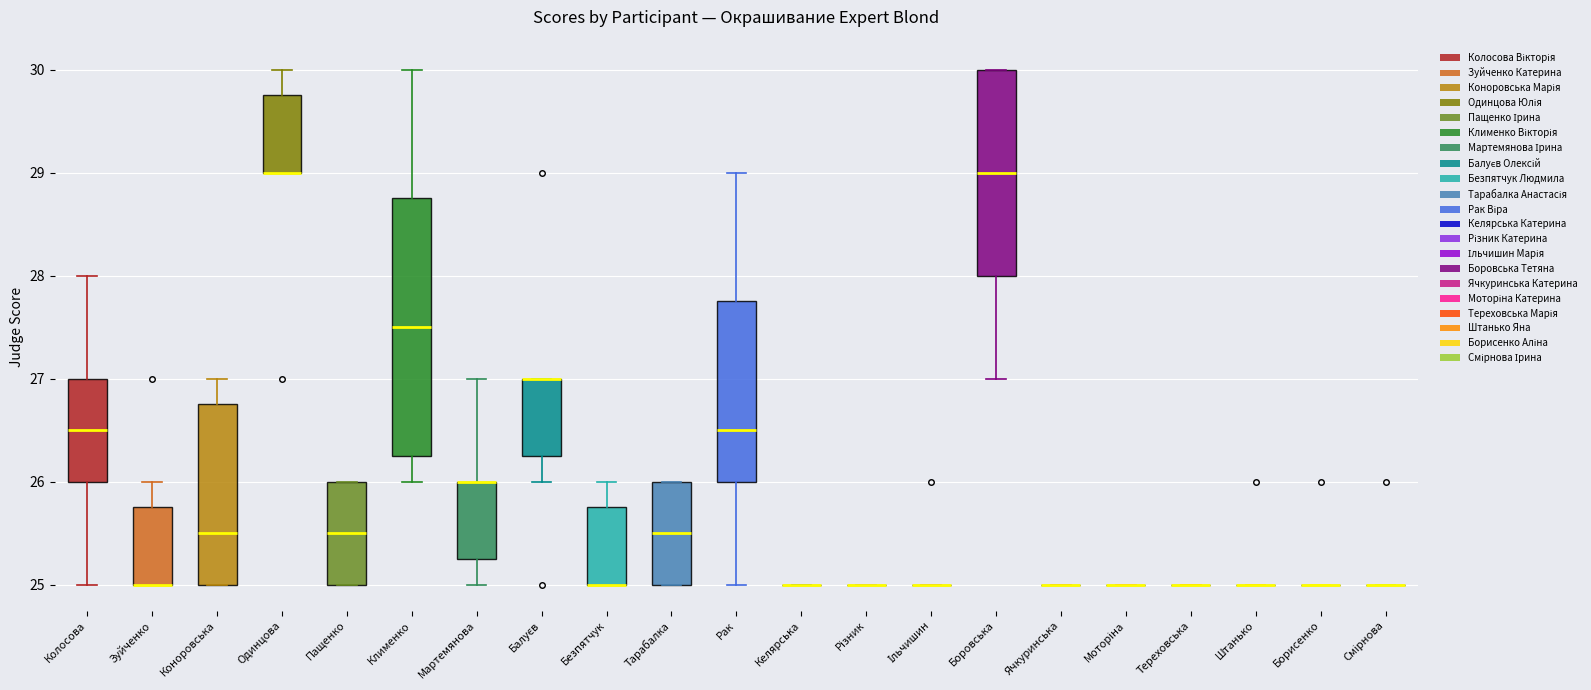

Comparing the boxes themselves (not the whiskers), which one is the tallest?

Клименко